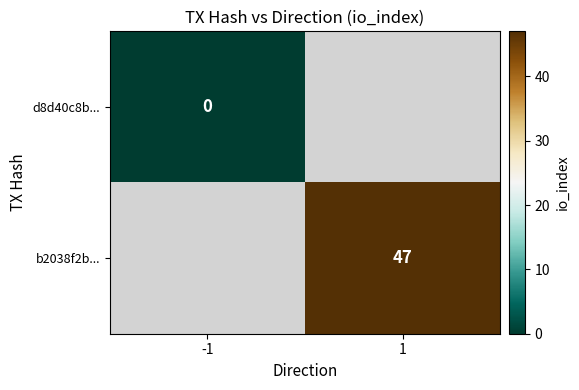

At how many categories does at least one series exceed 13?

1